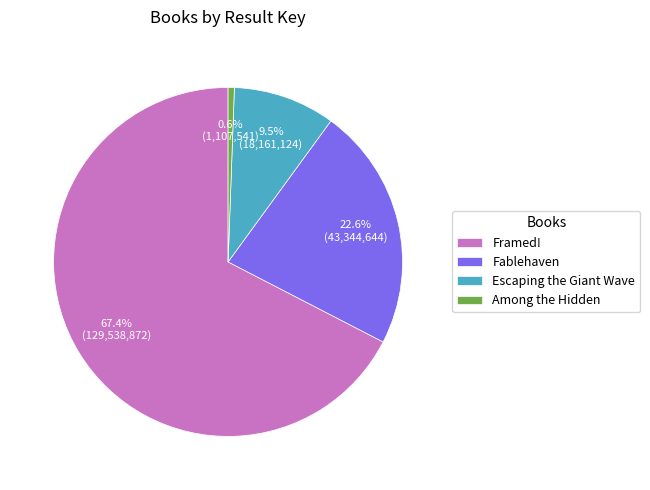

What percentage is the Fablehaven slice, to the nearest percent?

23%